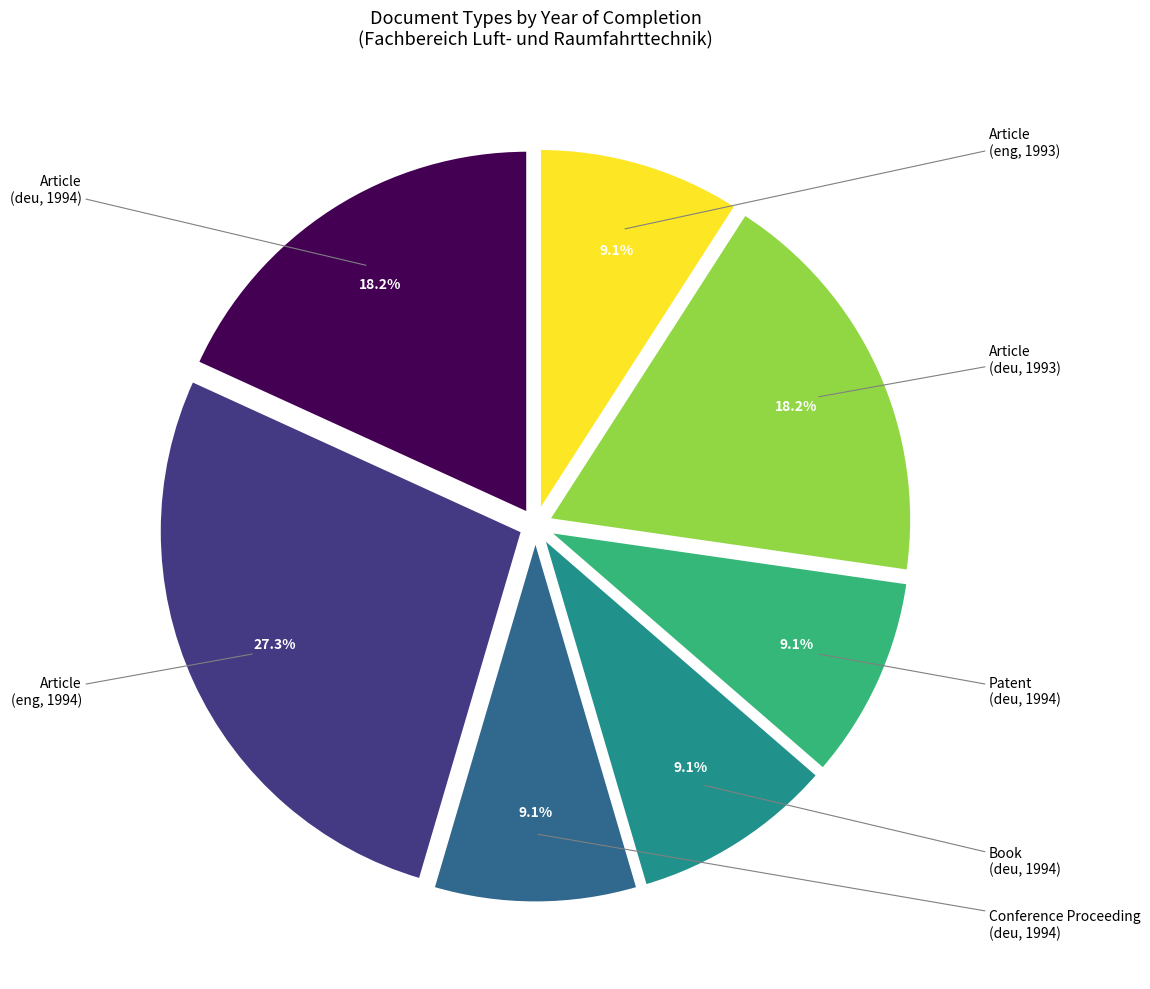

Is there any slice that represents more than half of the pie?

No